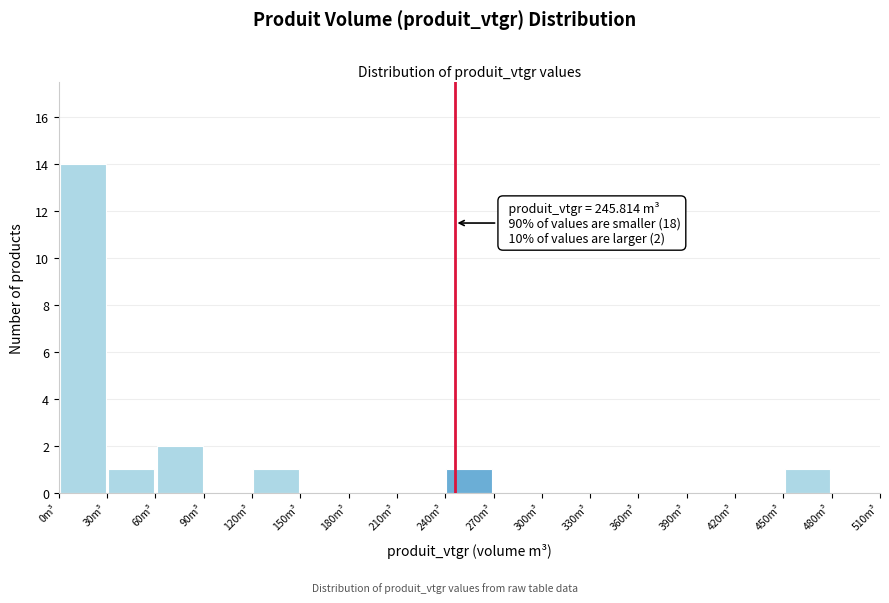

Which range on the x-axis has the tallest bar?

0 to 30